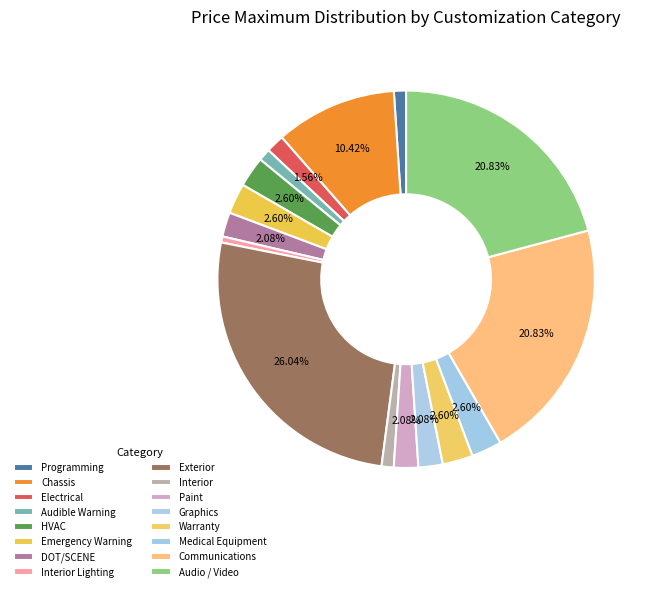

How many segments does this pie chart have?

16